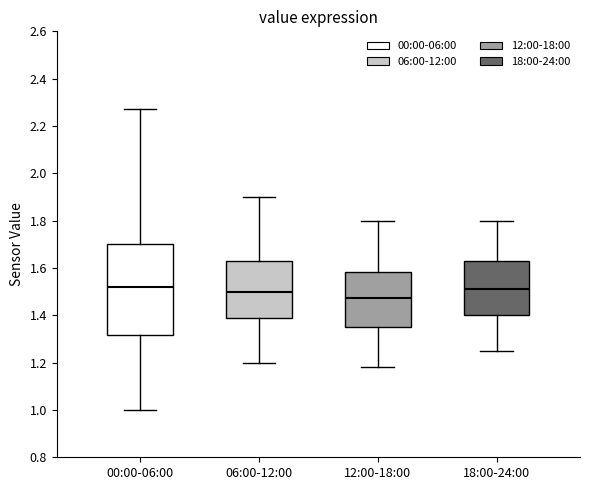

Reading left to right, read every box against the y-axis: the position of its median line, the range the box covers, and the ends of its whiskers. The values are not printed on the chart, so give them approximately, as read against the axis.

00:00-06:00: median 1.52, box 1.32 to 1.70, whiskers 1.00 to 2.28
06:00-12:00: median 1.50, box 1.38 to 1.62, whiskers 1.20 to 1.90
12:00-18:00: median 1.48, box 1.36 to 1.58, whiskers 1.18 to 1.80
18:00-24:00: median 1.52, box 1.40 to 1.62, whiskers 1.26 to 1.80